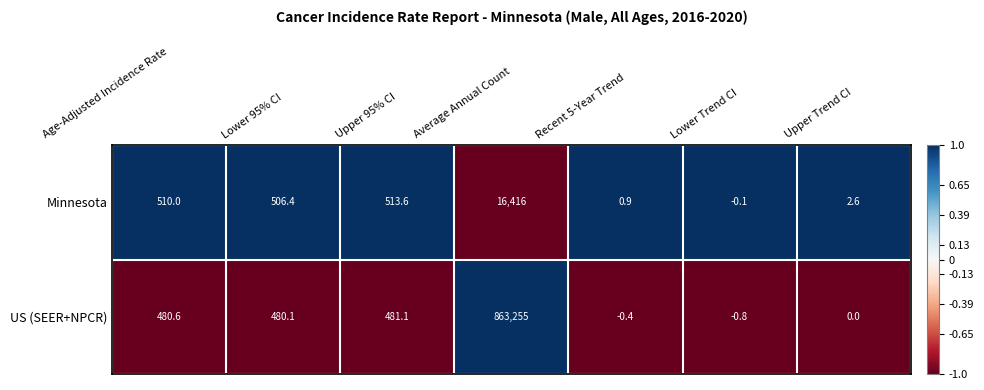

What is the difference between the second highest and minimum values in the Minnesota series?

513.7